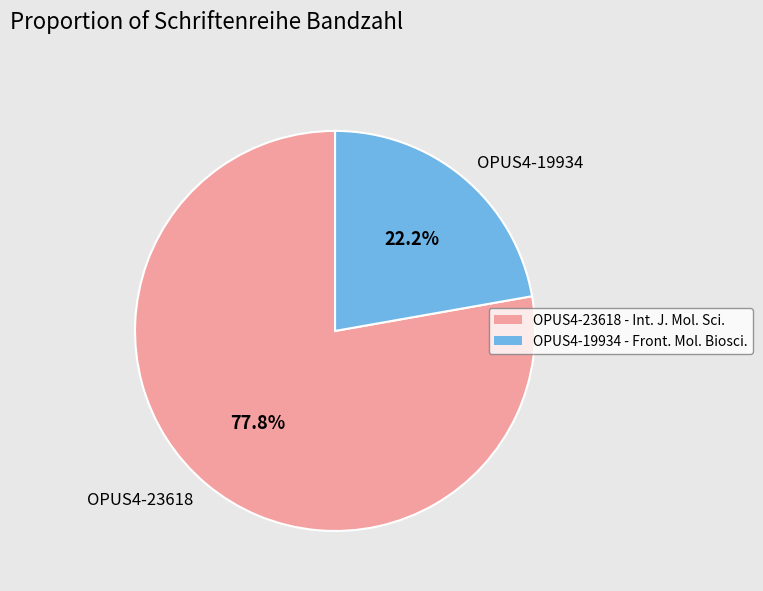

Do OPUS4-19934 and OPUS4-23618 together represent more than half of the pie?

Yes